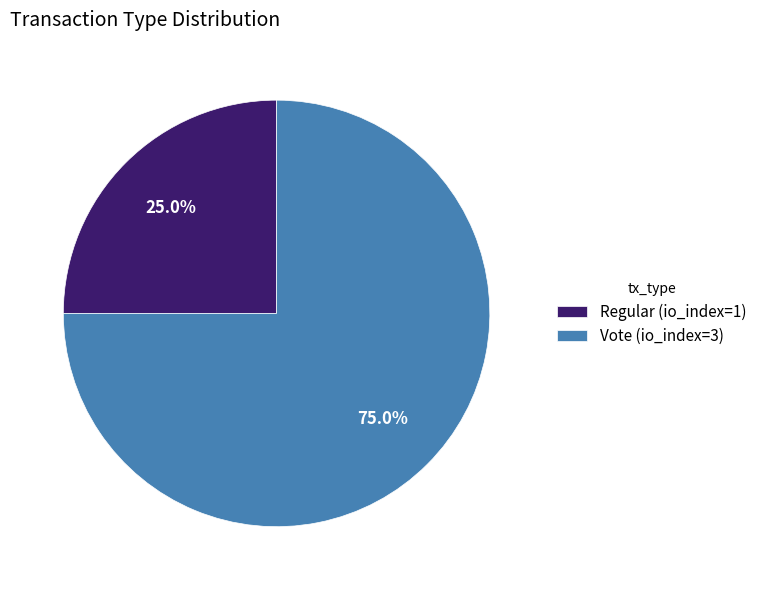

True or false: Vote accounts for 89% of the total.

False